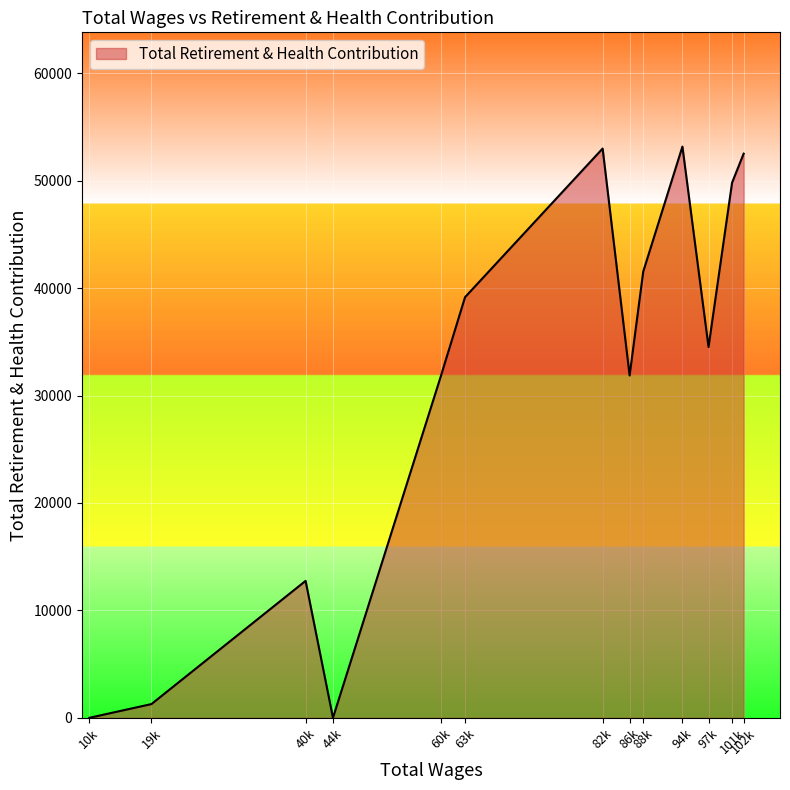

The value at 88k is 41542. True or false?

True